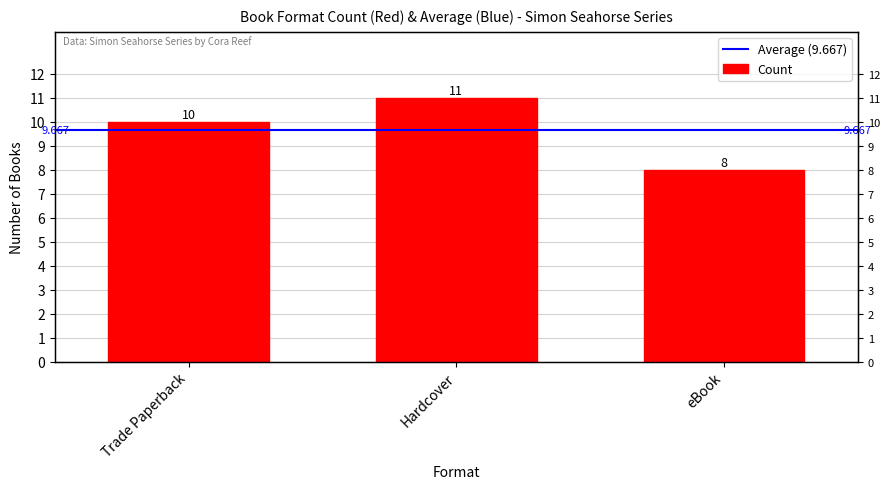

Count the number of categories in the chart.

3